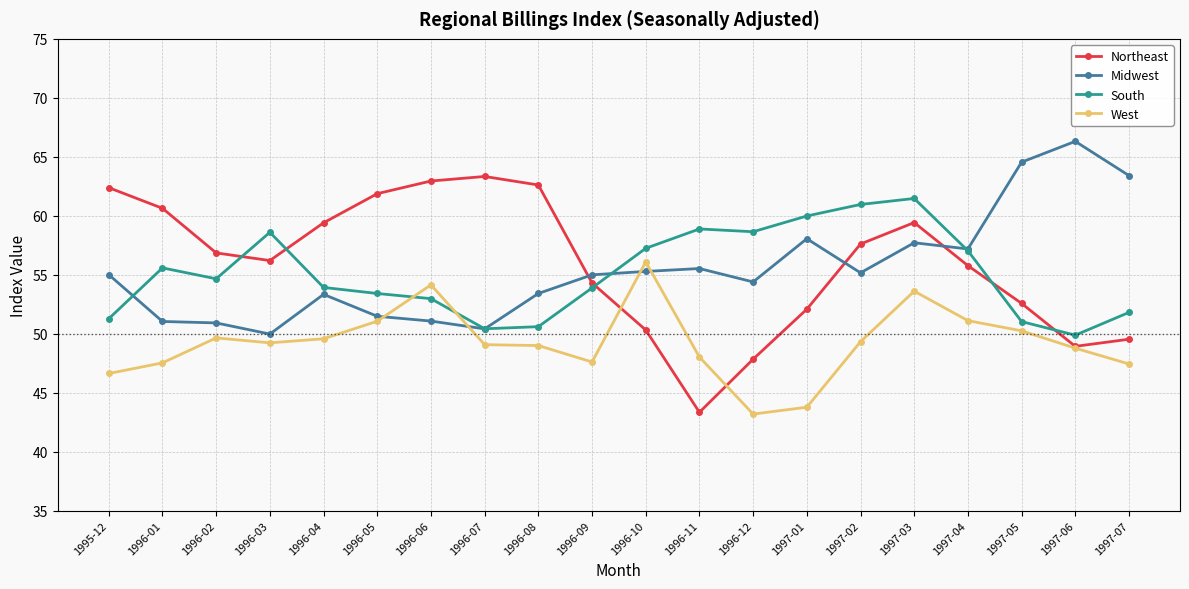

Between 1996-05 and 1997-01, which series saw the biggest shift?

Northeast